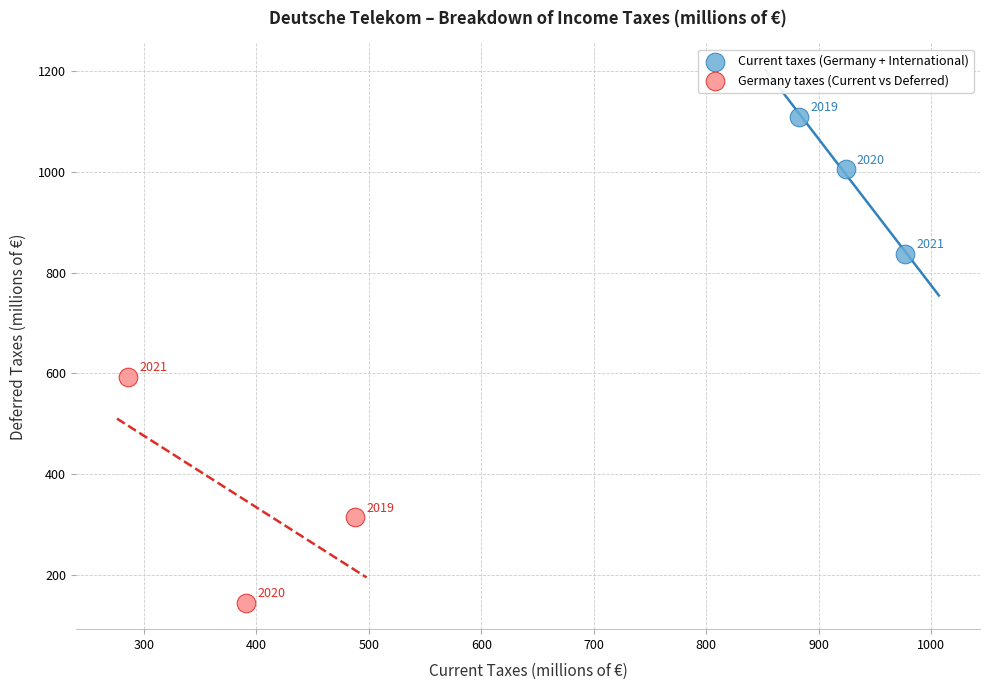

Which series reaches the maximum Y coordinate?

Current taxes (Germany + International)